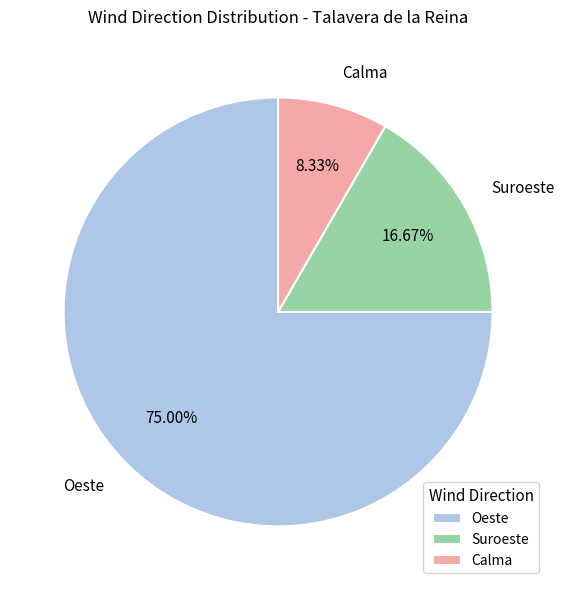

Approximately how many times larger is the value at Calma compared to Suroeste?

0.5